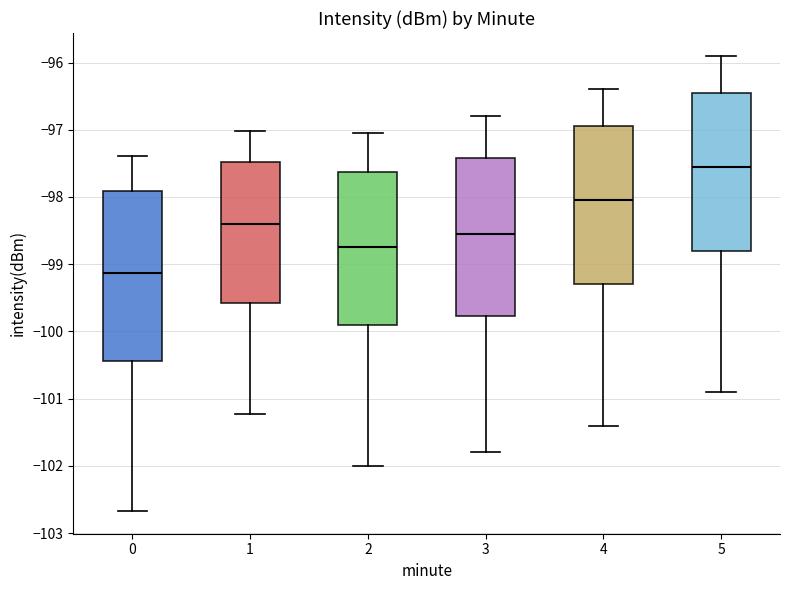

Reading left to right, transcribe this box plot: for each box, give where its median line is, the range the box spans, and where its two whiskers end, as read against the y-axis. The values are not printed on the chart, so give them approximately, as read against the axis.

0: median -99.1, box -100.4 to -97.9, whiskers -102.7 to -97.4
1: median -98.4, box -99.6 to -97.5, whiskers -101.2 to -97.0
2: median -98.7, box -99.9 to -97.6, whiskers -102.0 to -97.0
3: median -98.5, box -99.8 to -97.4, whiskers -101.8 to -96.8
4: median -98.0, box -99.3 to -96.9, whiskers -101.4 to -96.4
5: median -97.5, box -98.8 to -96.4, whiskers -100.9 to -95.9